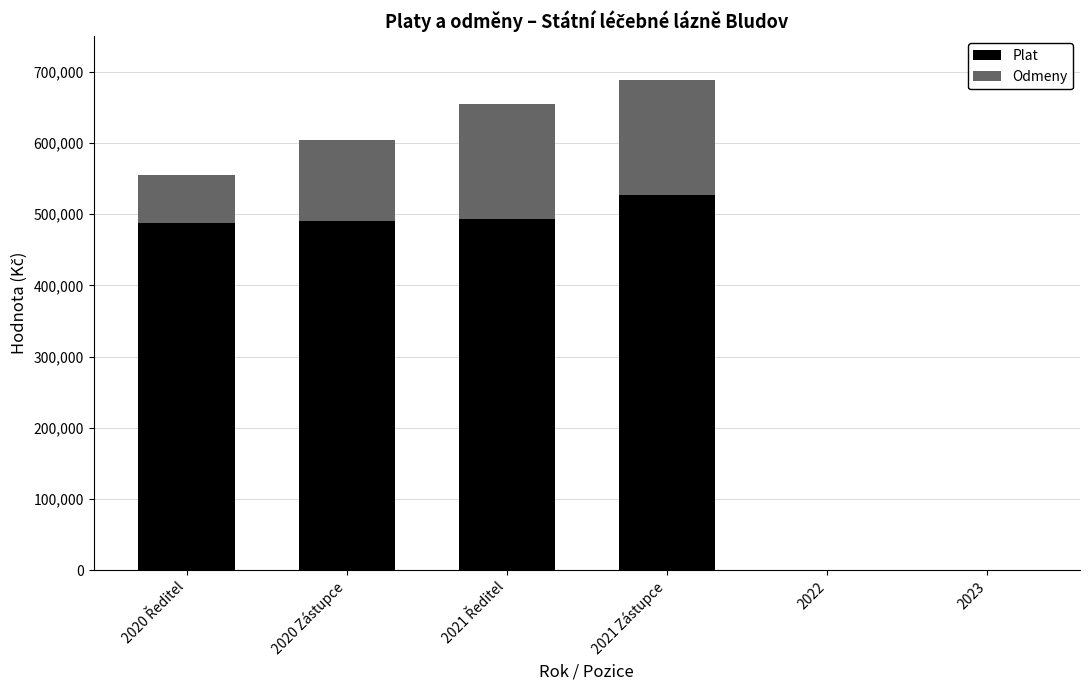

Which category has the highest value in the Plat series?

2021 Zástupce